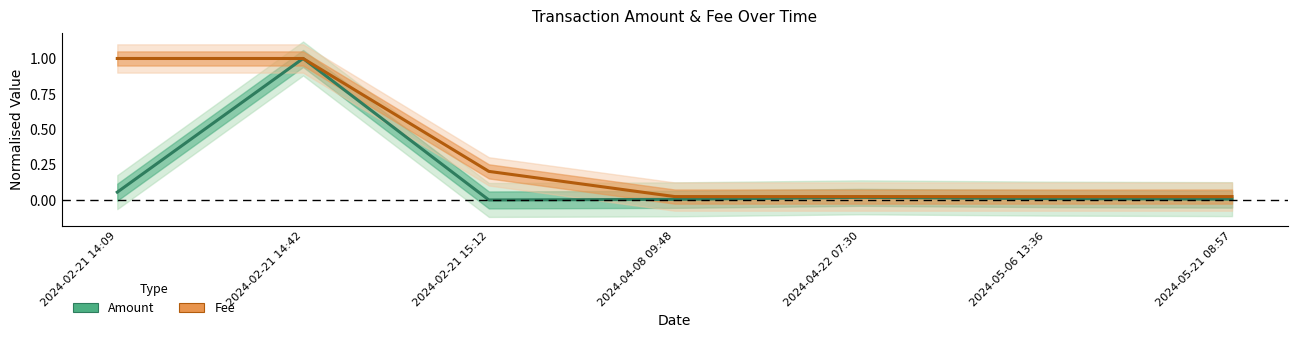

What is the label of the 3rd point from the left?

2024-02-21 15:12